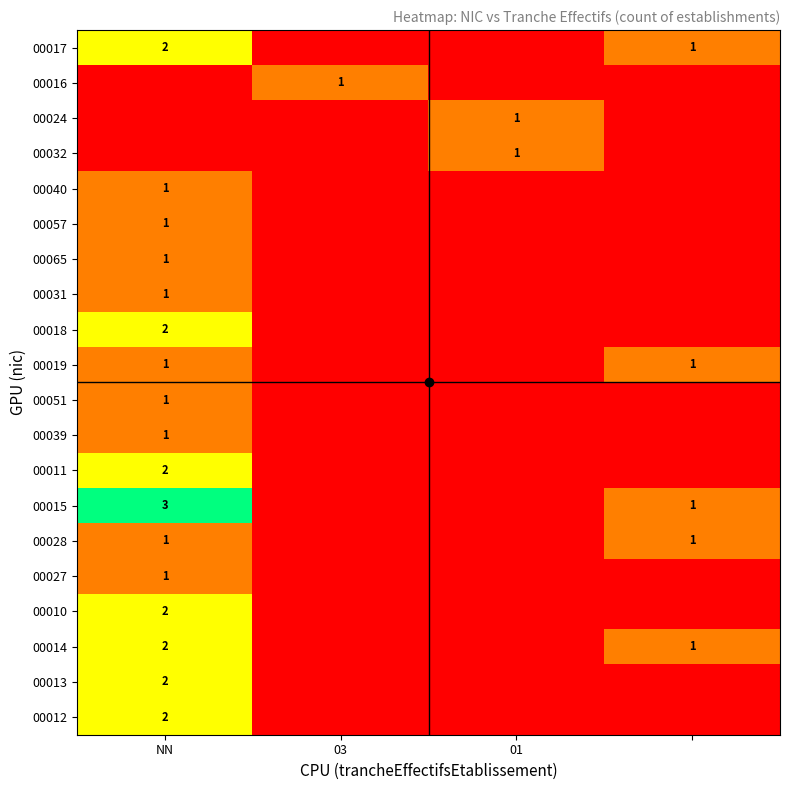

True or false: 00013 has a value of 2 at NN.

True